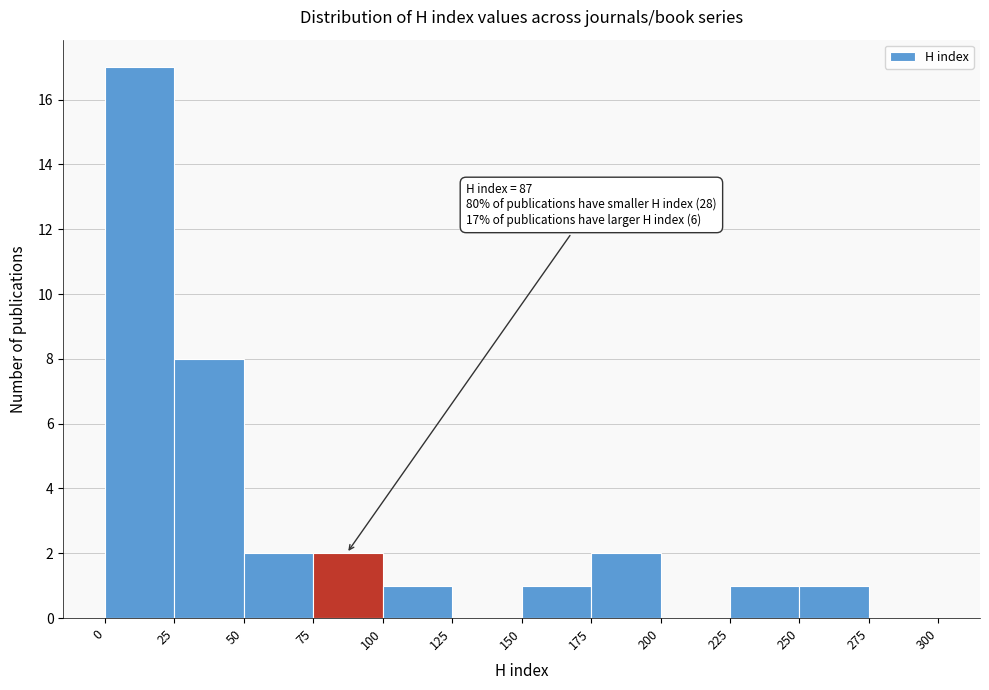

Over which range of the x-axis is the bar tallest?

0 to 25